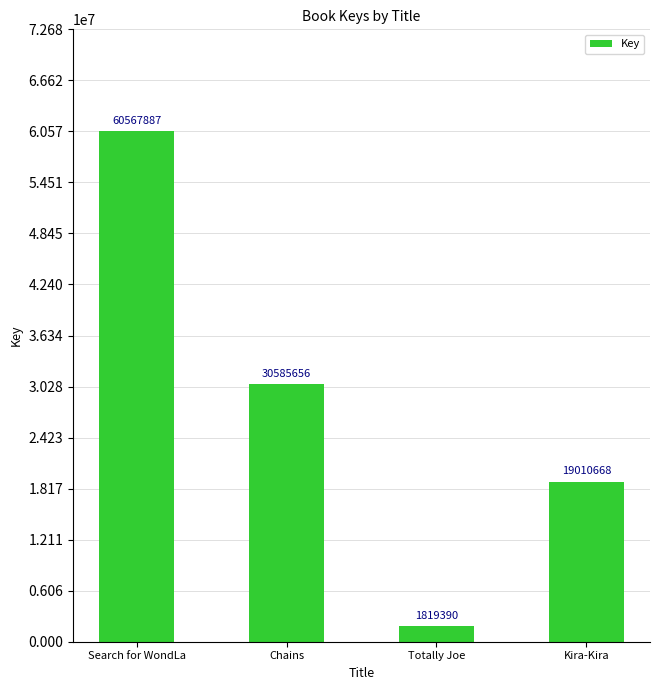

List the labels in order of value, largest first.

Search for WondLa, Chains, Kira-Kira, Totally Joe